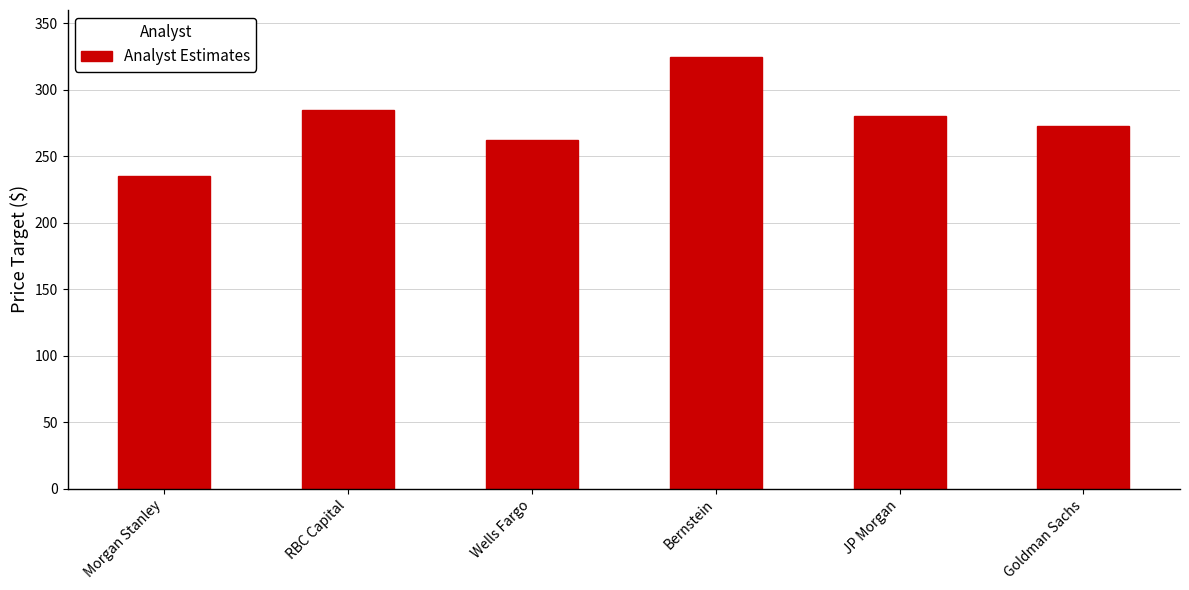

Does the chart contain stacked bars?

No